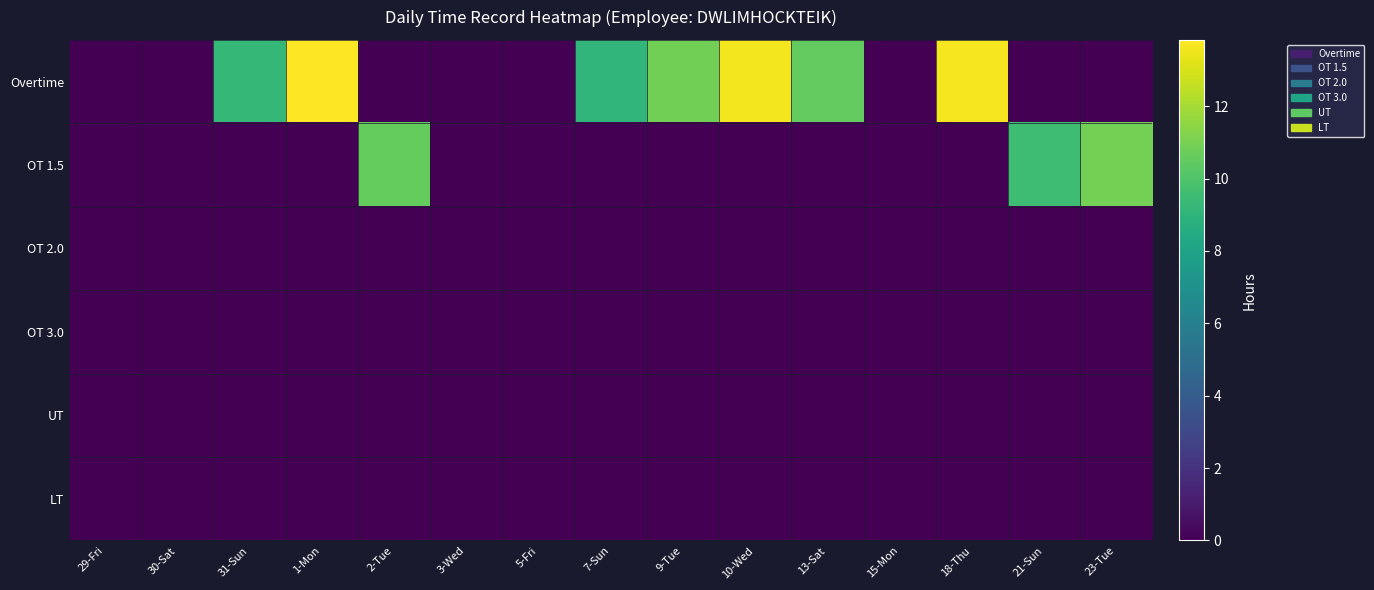

Which series changed the most between 1-Mon and 9-Tue?

Overtime